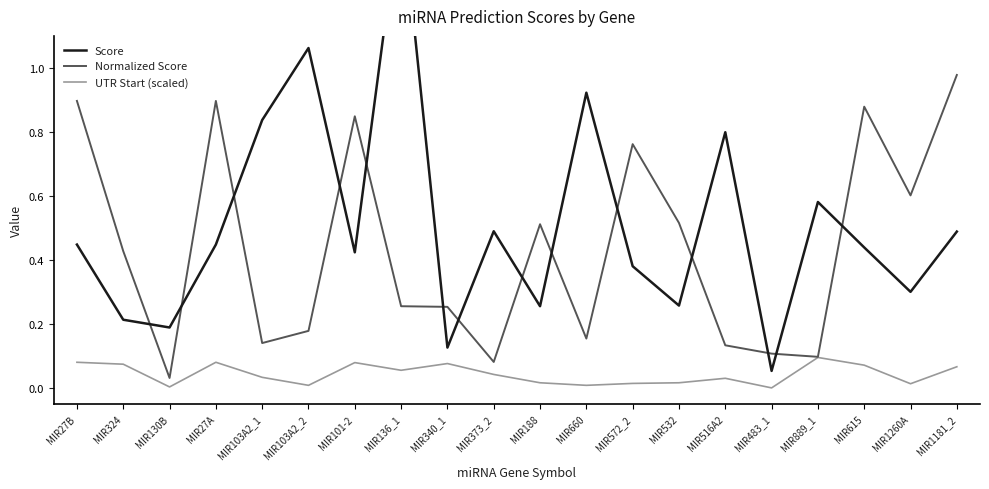

What is the label of the 20th point from the left?

MIR1181_2